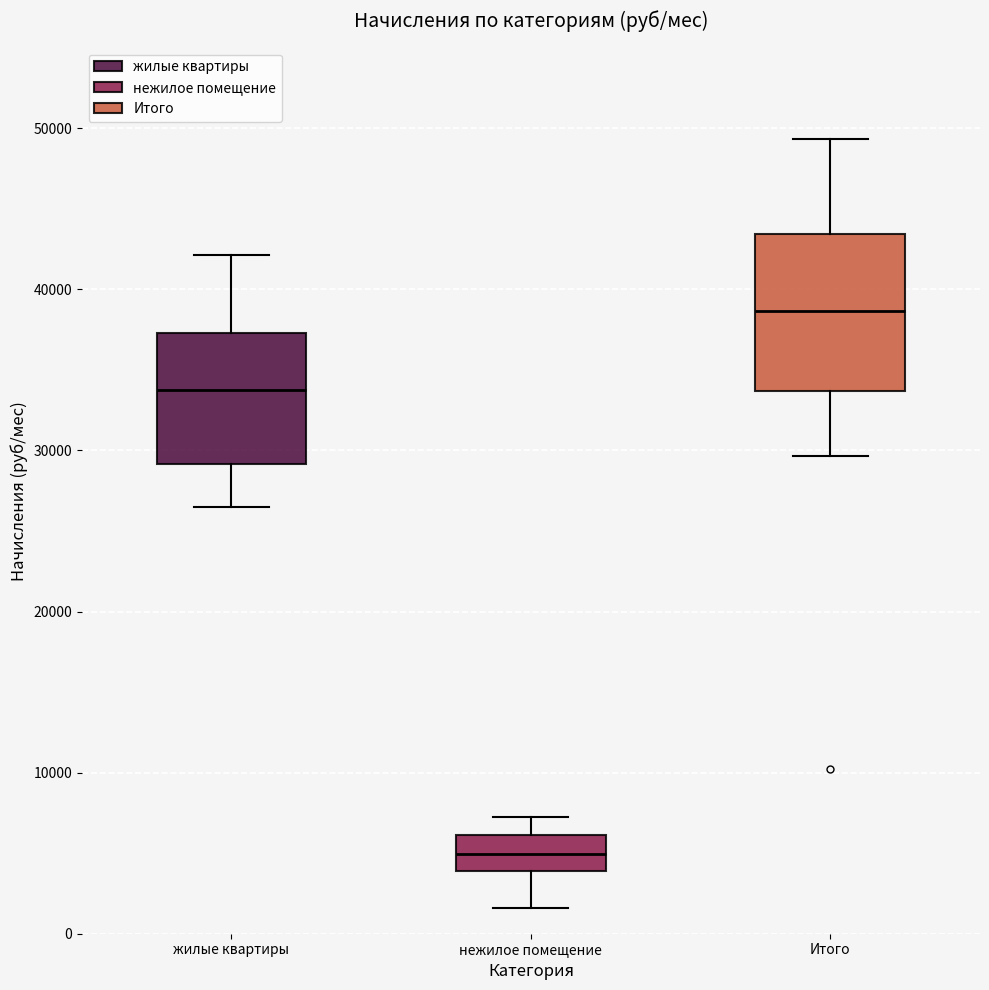

Reading left to right, transcribe this box plot: for each box, give where its median line is, the range the box spans, and where its two whiskers end, as read against the y-axis. The values are not printed on the chart, so give them approximately, as read against the axis.

жилые квартиры: median 34000, box 29000 to 37000, whiskers 26000 to 42000
нежилое помещение: median 5000, box 4000 to 6000, whiskers 2000 to 7000
Итого: median 39000, box 34000 to 43000, whiskers 30000 to 49000